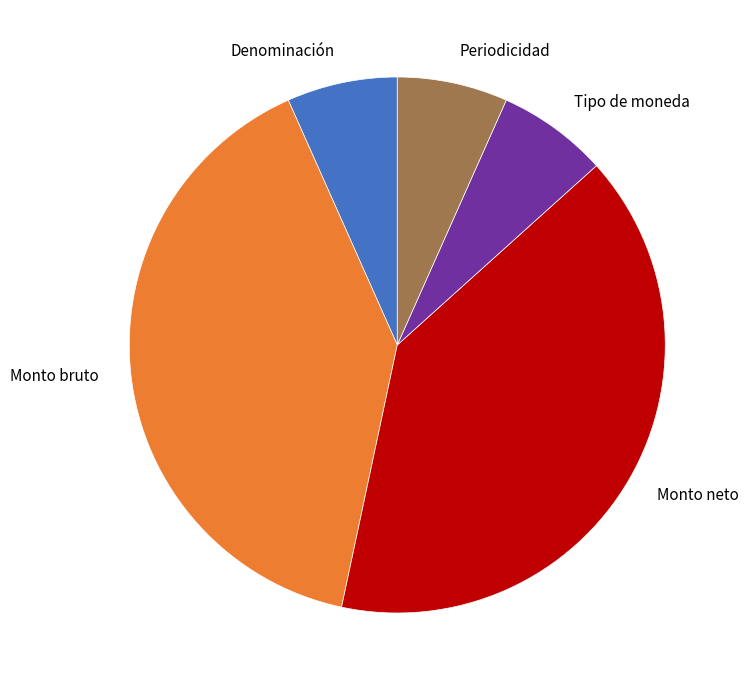

What is the ratio of the value at Monto neto to the value at Tipo de moneda?

6.0